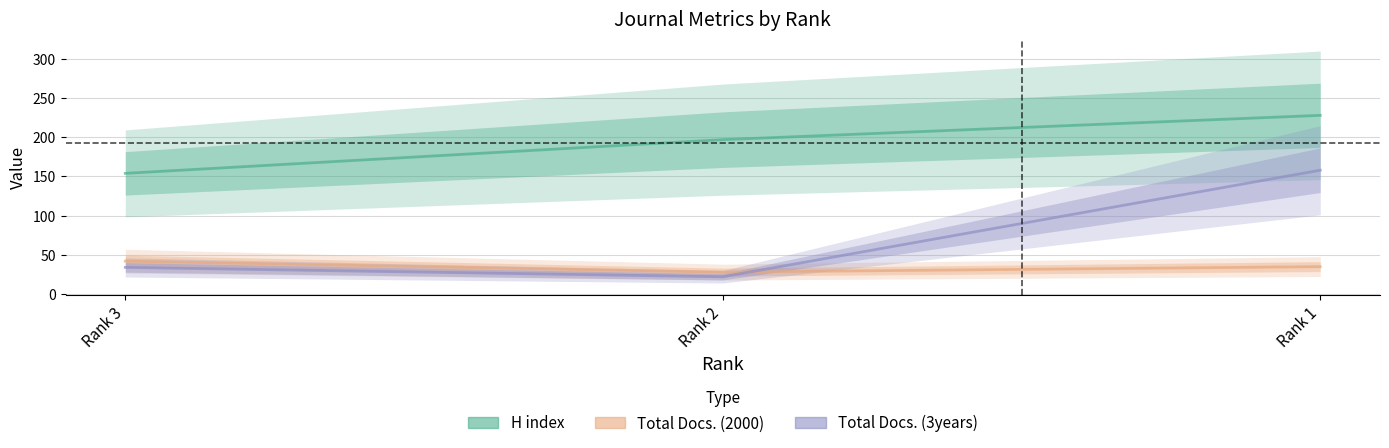

Is it true that H index equals 314 at Rank 2?

False